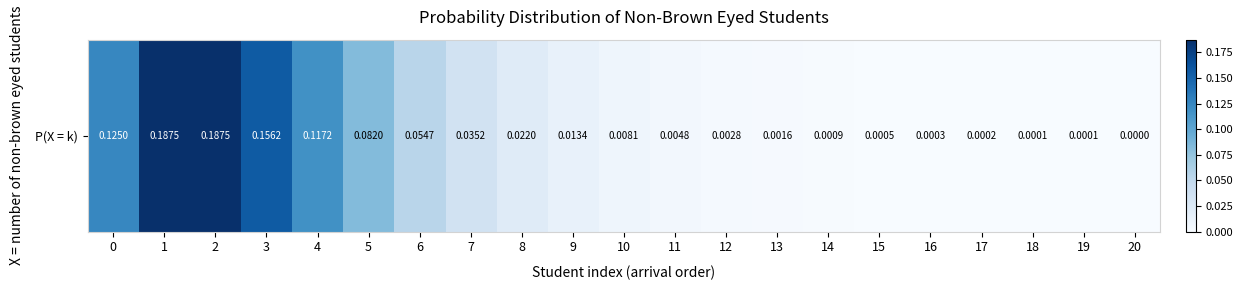

What is the greatest value displayed?

0.2